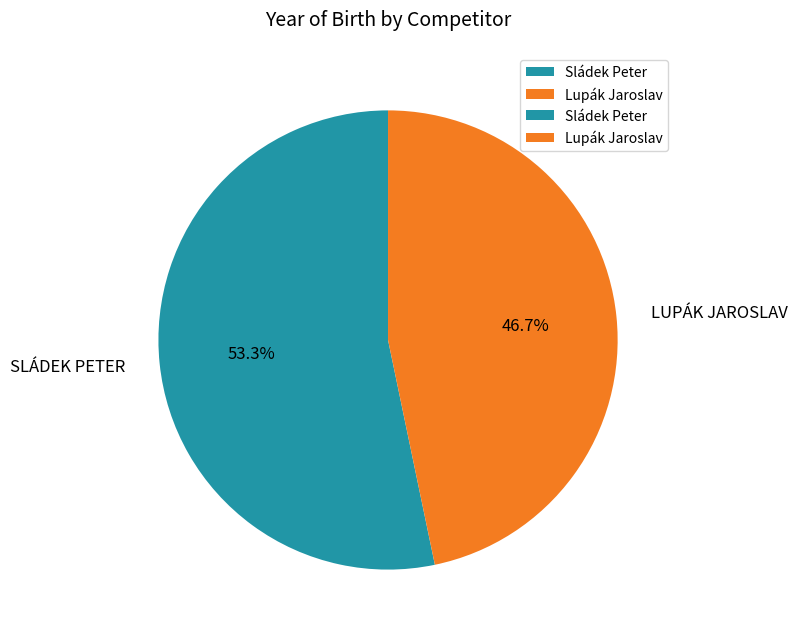

Is there any slice that represents more than half of the pie?

Yes